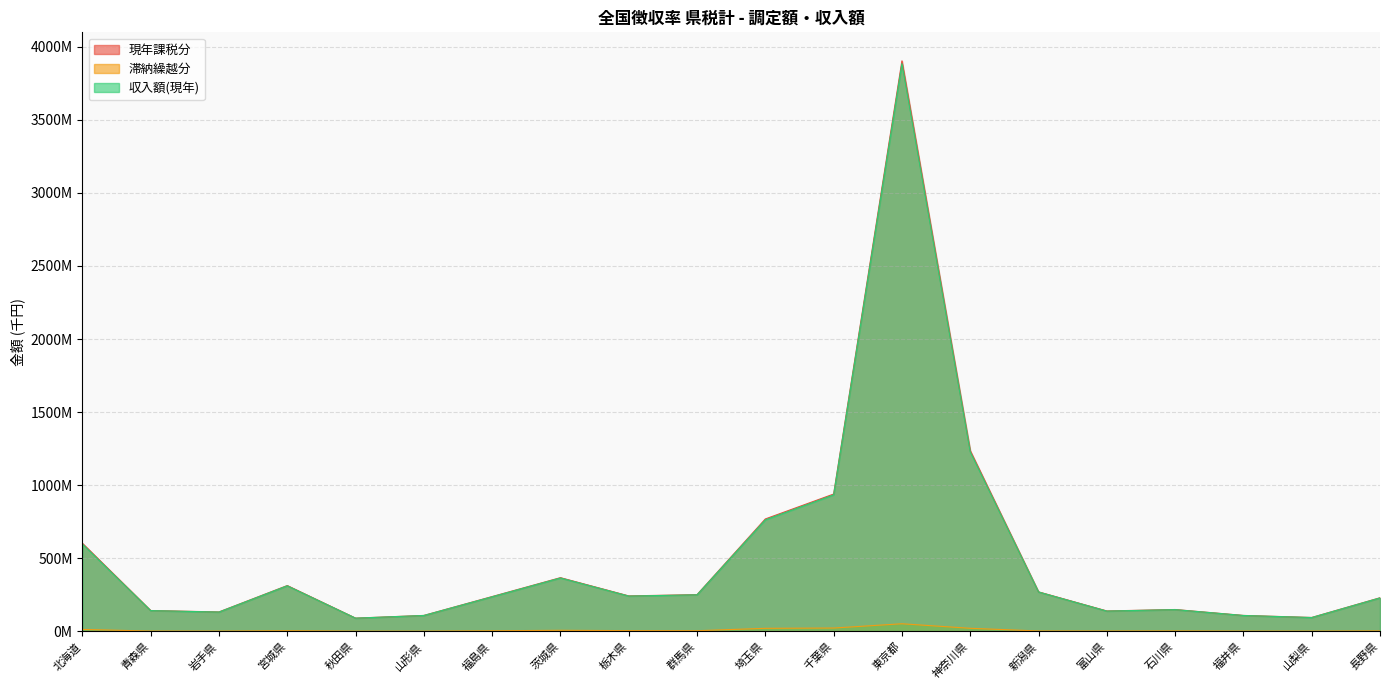

At which label does 現年課税分 first exceed 242954980?

北海道